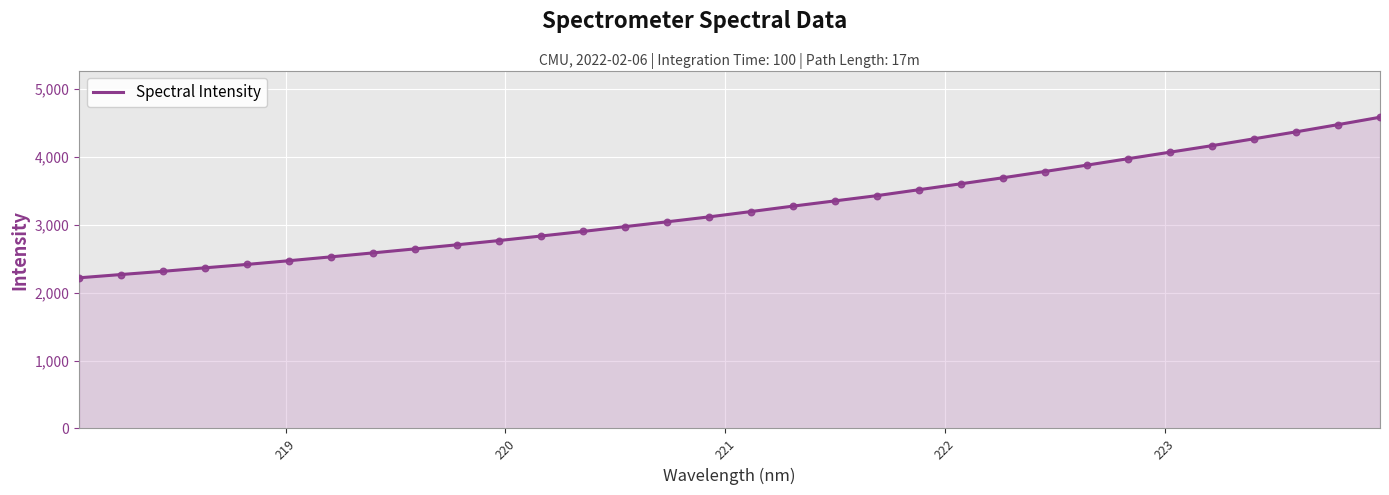

What is the greatest value displayed?

4586.6